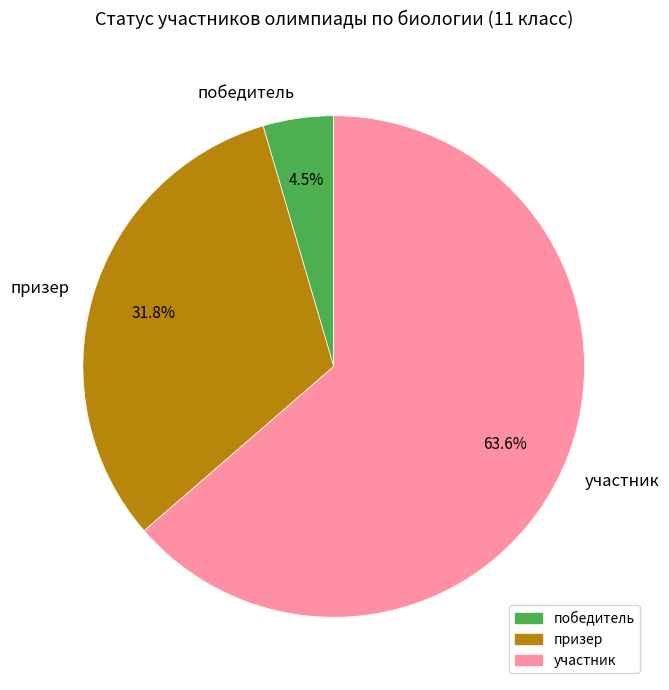

What percentage is NOT represented by призер?

68.2%